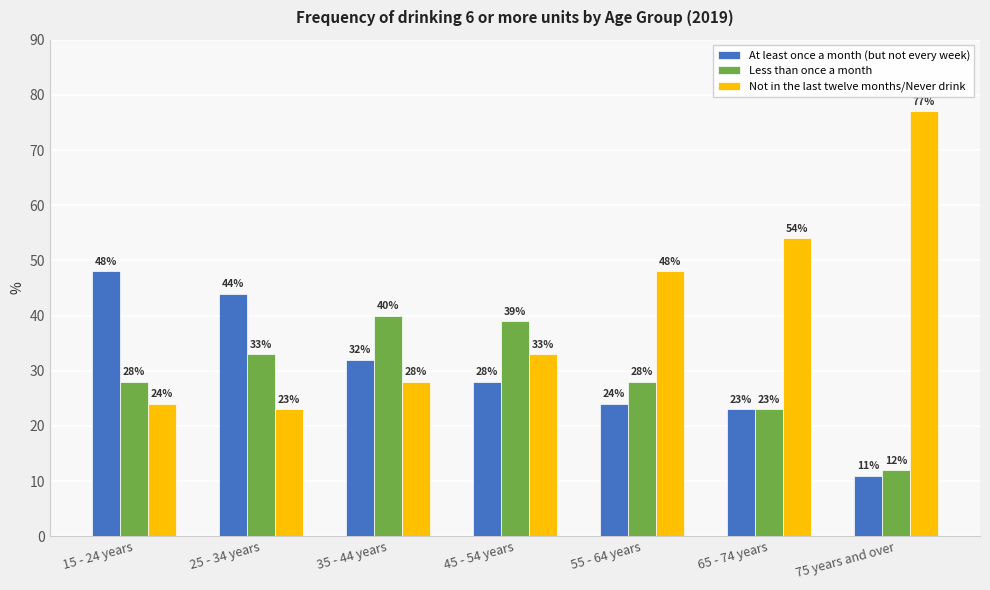

Is it true that Less than once a month equals 33 at 25 - 34 years?

True